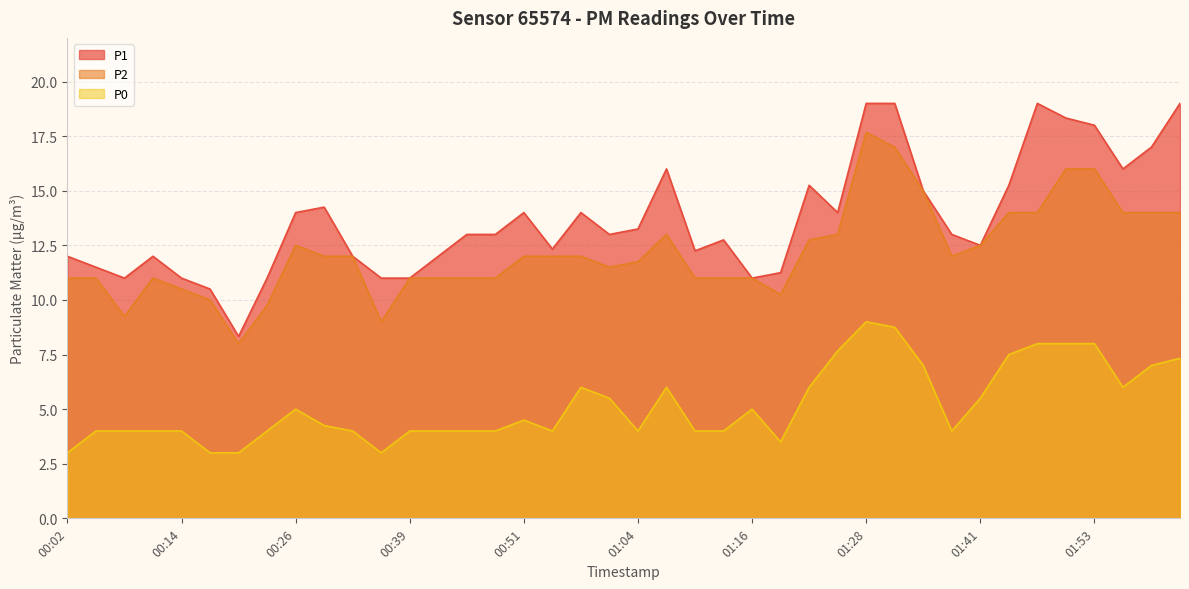

What is the sum of all P2 values?

487.4